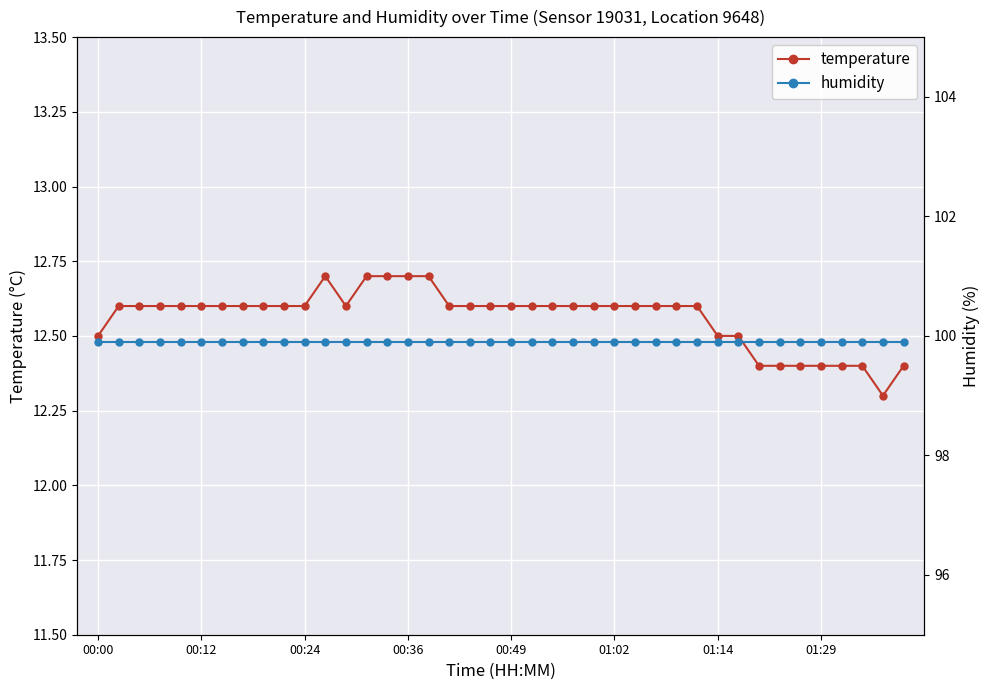

Count the temperature values in the range 12 to 13.

40